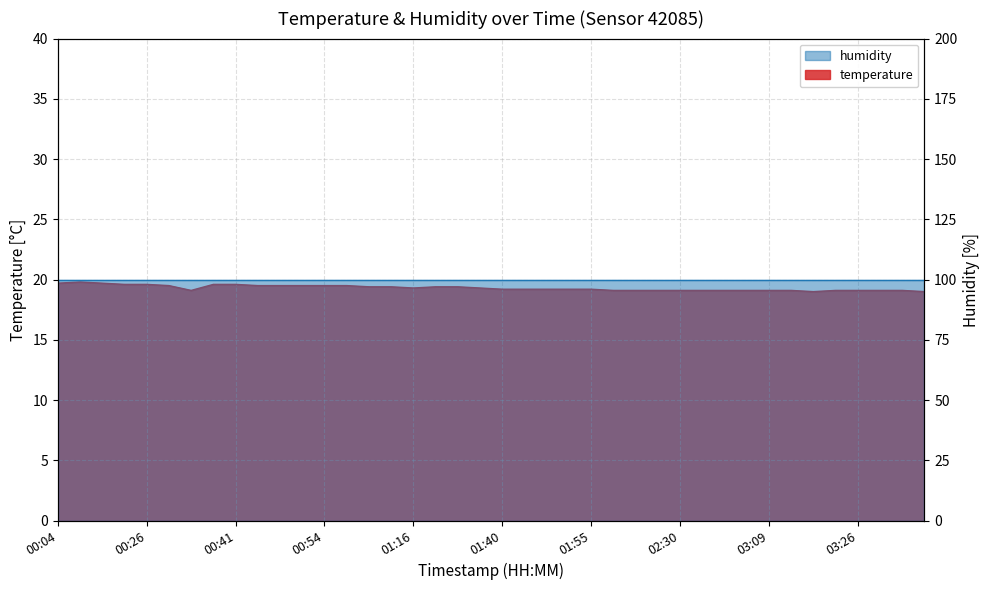

What is the sum of the values at 01:11 and 03:39?

38.4